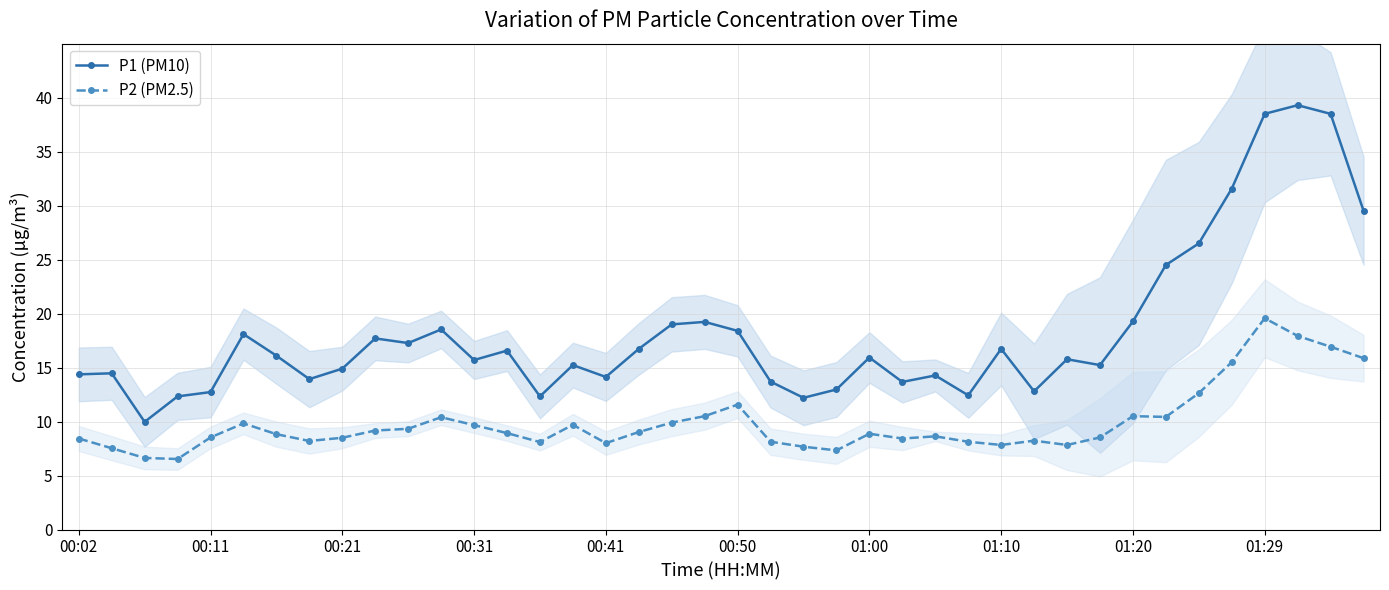

What is the difference between the P1 (PM10) values at 37 and 00:02?

24.9